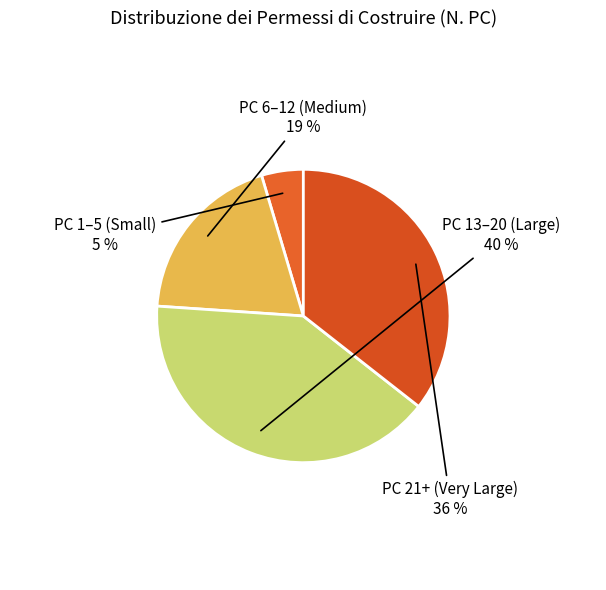

What percentage is the PC 21+ (Very Large) slice, to the nearest percent?

36%